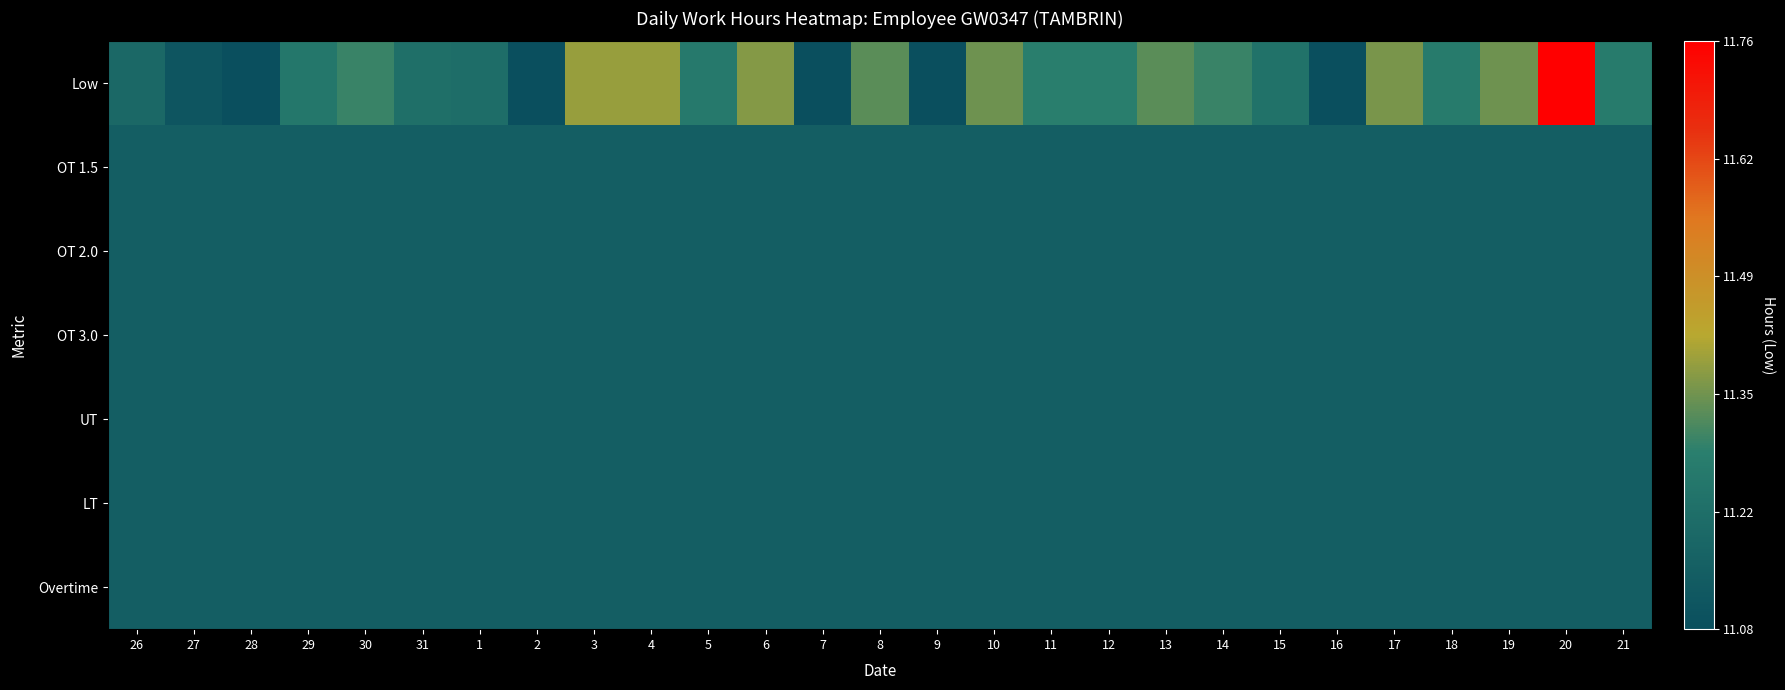

Rank the series by their maximum value, from highest to lowest.

Low, OT 1.5, OT 2.0, OT 3.0, UT, LT, Overtime